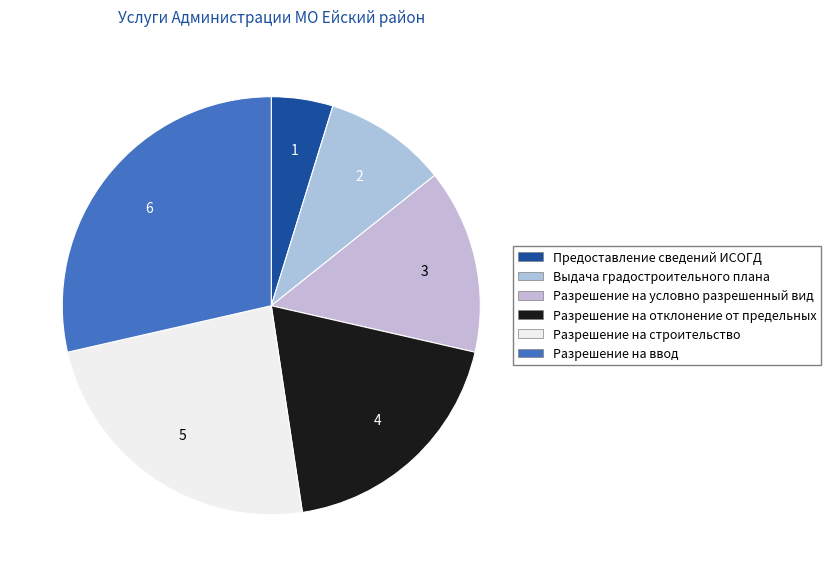

Count the number of slices in the pie.

6